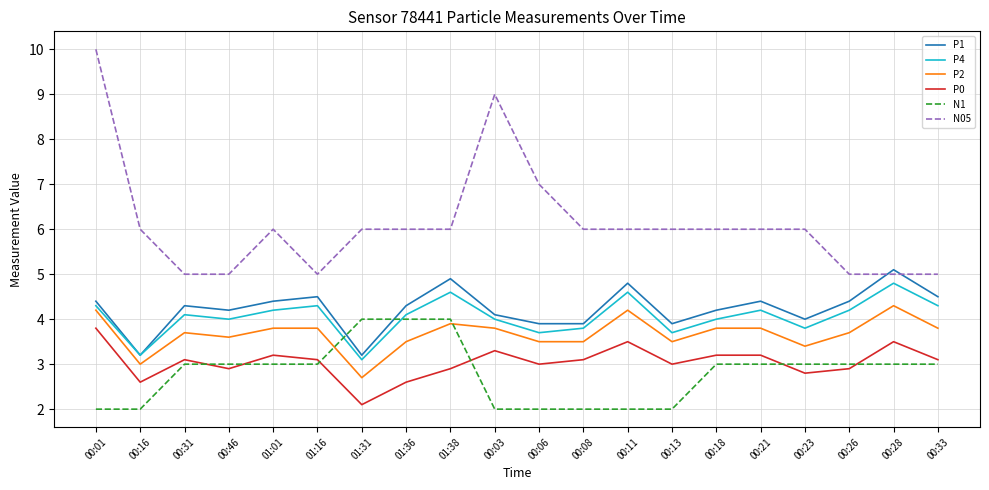

Reading left to right, extract all data points from this chart.

P1: 4.4	3.2	4.3	4.2	4.4	4.5	3.2	4.3	4.9	4.1	3.9	3.9	4.8	3.9	4.2	4.4	4.0	4.4	5.1	4.5
P4: 4.3	3.2	4.1	4.0	4.2	4.3	3.1	4.1	4.6	4.0	3.7	3.8	4.6	3.7	4.0	4.2	3.8	4.2	4.8	4.3
P2: 4.2	3.0	3.7	3.6	3.8	3.8	2.7	3.5	3.9	3.8	3.5	3.5	4.2	3.5	3.8	3.8	3.4	3.7	4.3	3.8
P0: 3.8	2.6	3.1	2.9	3.2	3.1	2.1	2.6	2.9	3.3	3.0	3.1	3.5	3.0	3.2	3.2	2.8	2.9	3.5	3.1
N1: 2.0	2.0	3.0	3.0	3.0	3.0	4.0	4.0	4.0	2.0	2.0	2.0	2.0	2.0	3.0	3.0	3.0	3.0	3.0	3.0
N05: 10.0	6.0	5.0	5.0	6.0	5.0	6.0	6.0	6.0	9.0	7.0	6.0	6.0	6.0	6.0	6.0	6.0	5.0	5.0	5.0